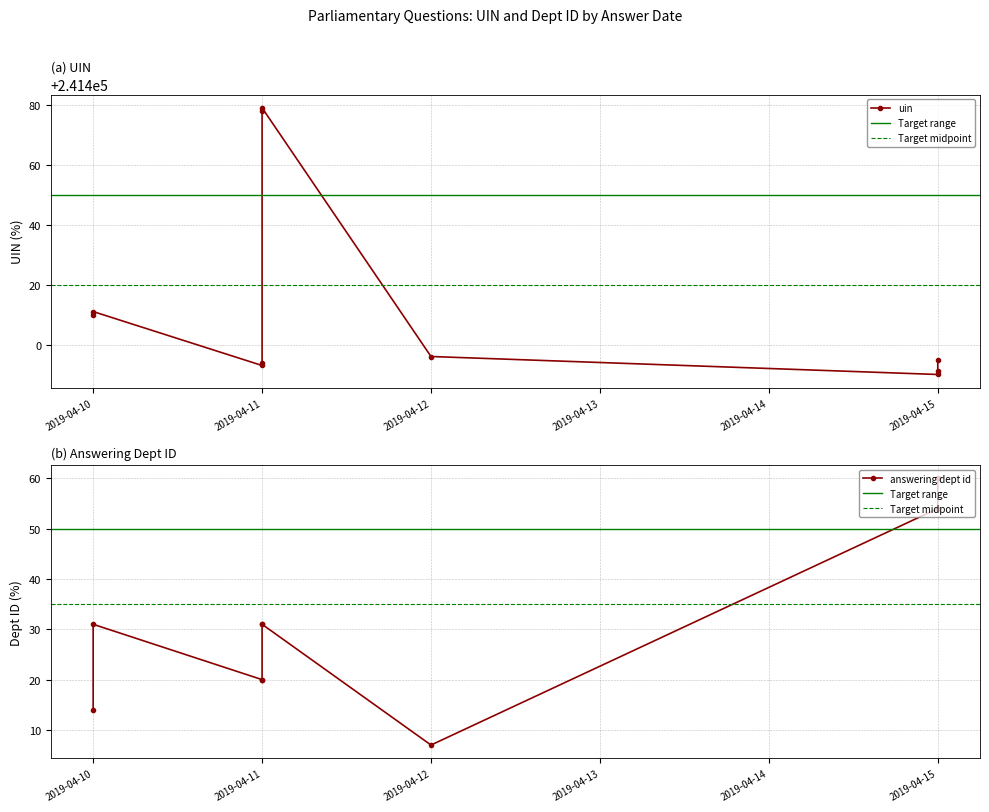

True or false: uin and answering dept id intersect in this chart.

False